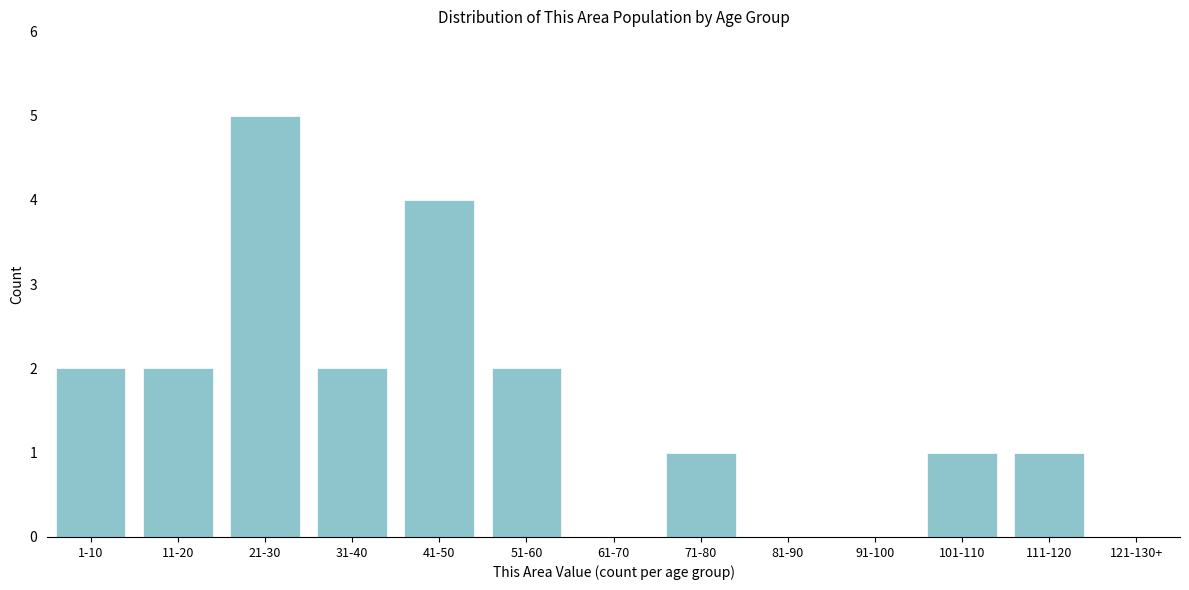

Reading right to left, extract all data points from this chart.

121-130+=0	111-120=1	101-110=1	91-100=0	81-90=0	71-80=1	61-70=0	51-60=2	41-50=4	31-40=2	21-30=5	11-20=2	1-10=2